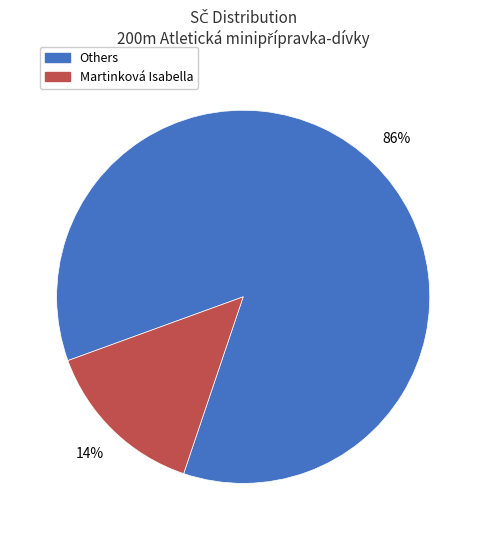

To the nearest percent, what is the average slice percentage?

50%